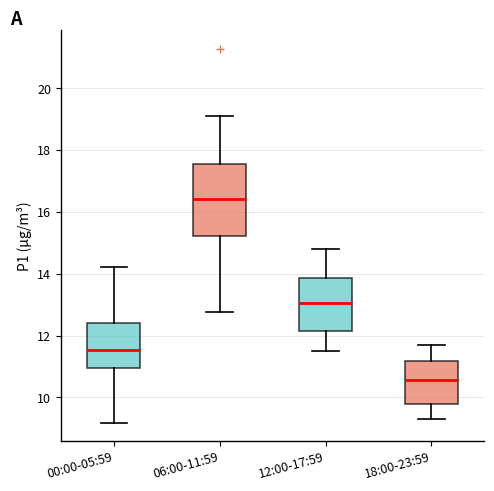

Comparing the boxes themselves (not the whiskers), which one is the tallest?

06:00-11:59